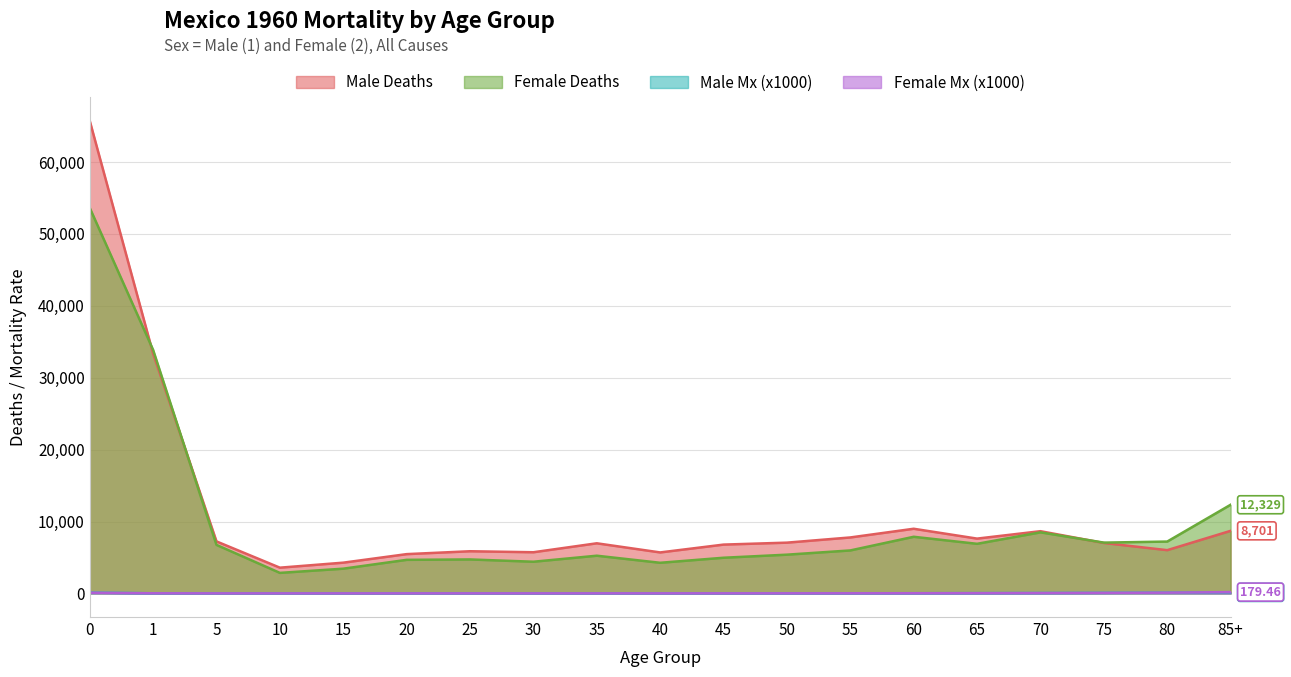

How many lines are shown in the chart?

4